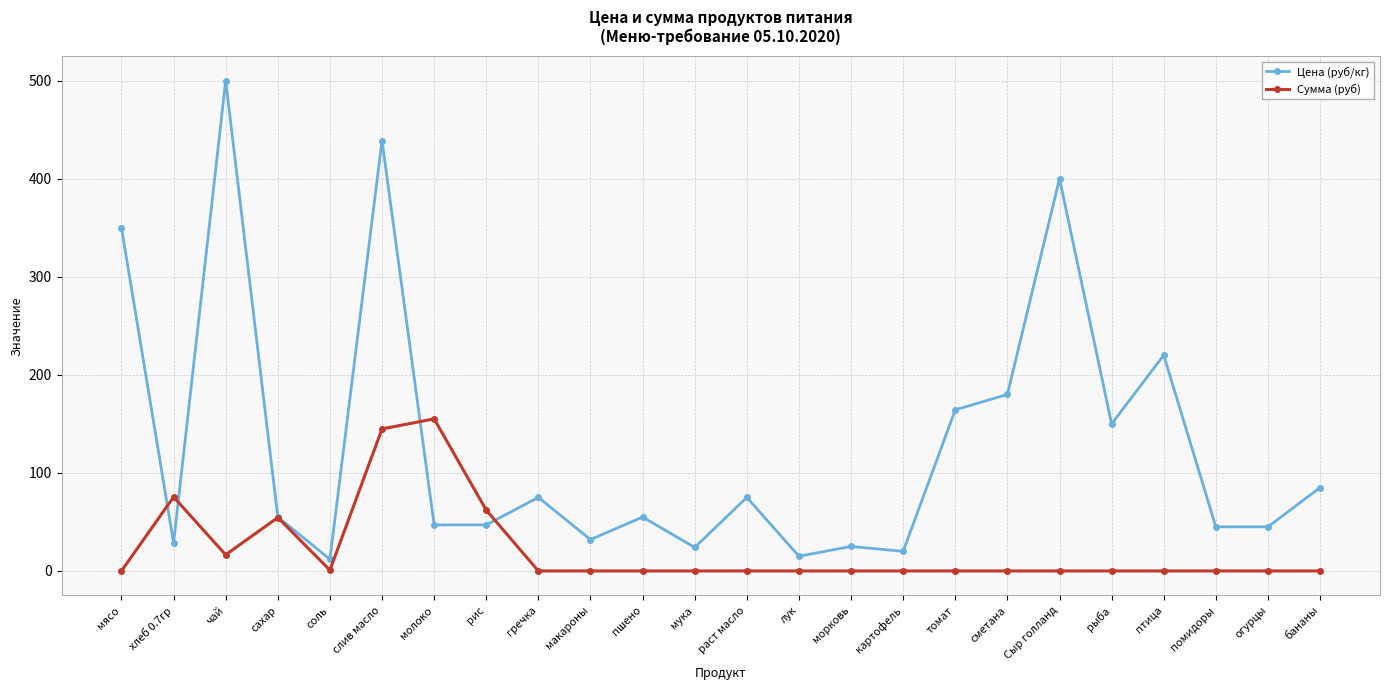

At морковь, list the series in order from smallest to largest.

Сумма (руб), Цена (руб/кг)